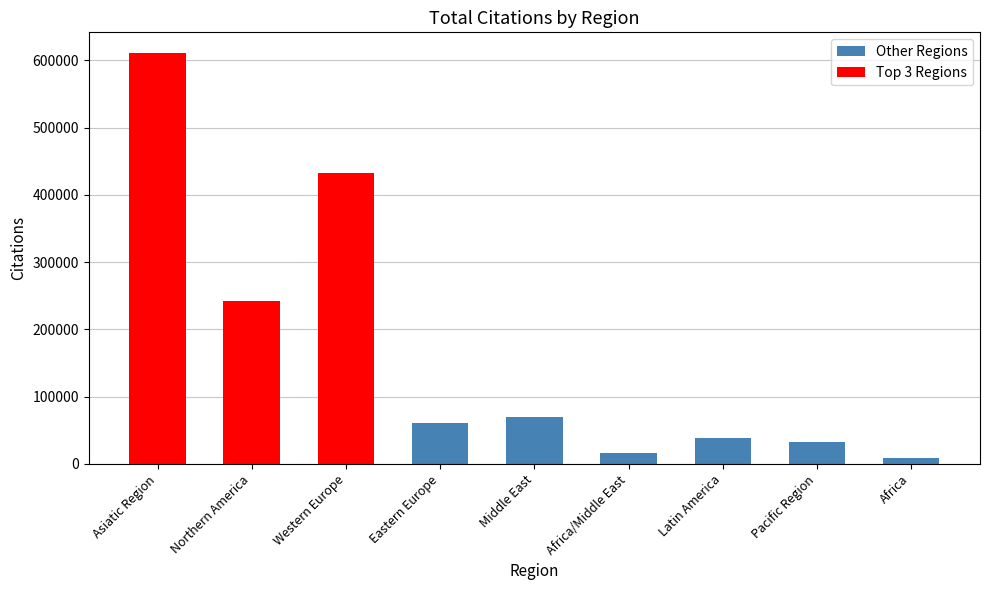

What is the greatest value displayed?

611072